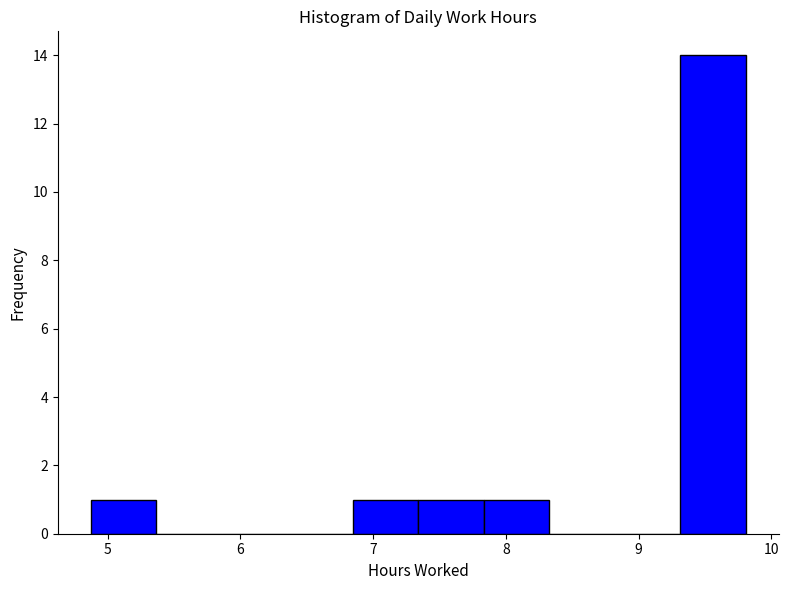

How tall is the bar that spans 7.8 to 8.3 on the x-axis? Neither the bar edges nor the heights are printed on the chart, so give them approximately, as read against the axes.

1